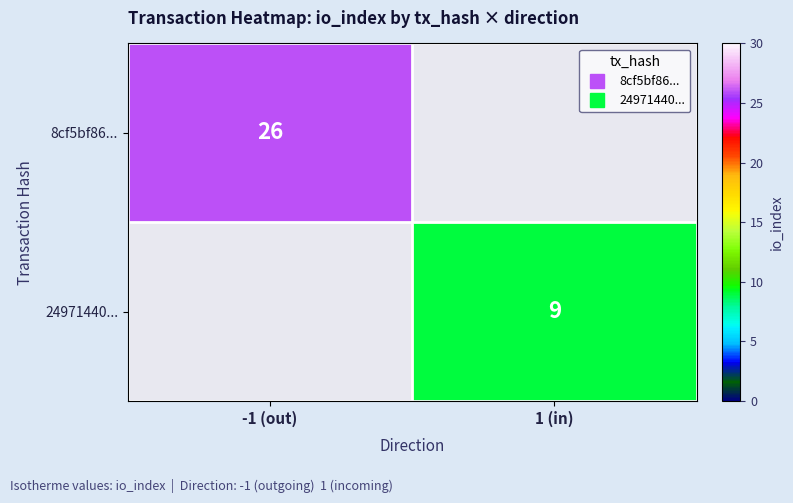

Is the value of 8cf5bf86... at -1 (out) greater than the value of 24971440... at -1 (out)?

Yes